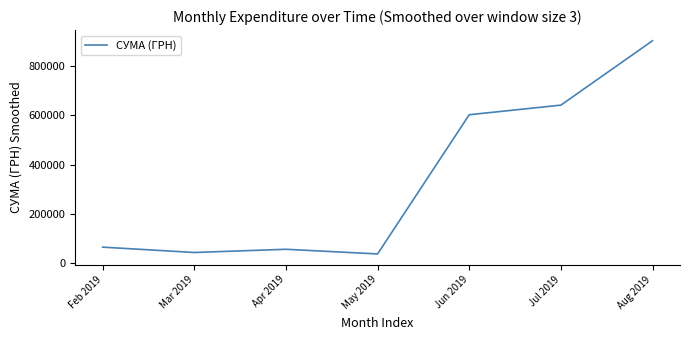

At which category does the data reach its first local valley?

Mar 2019